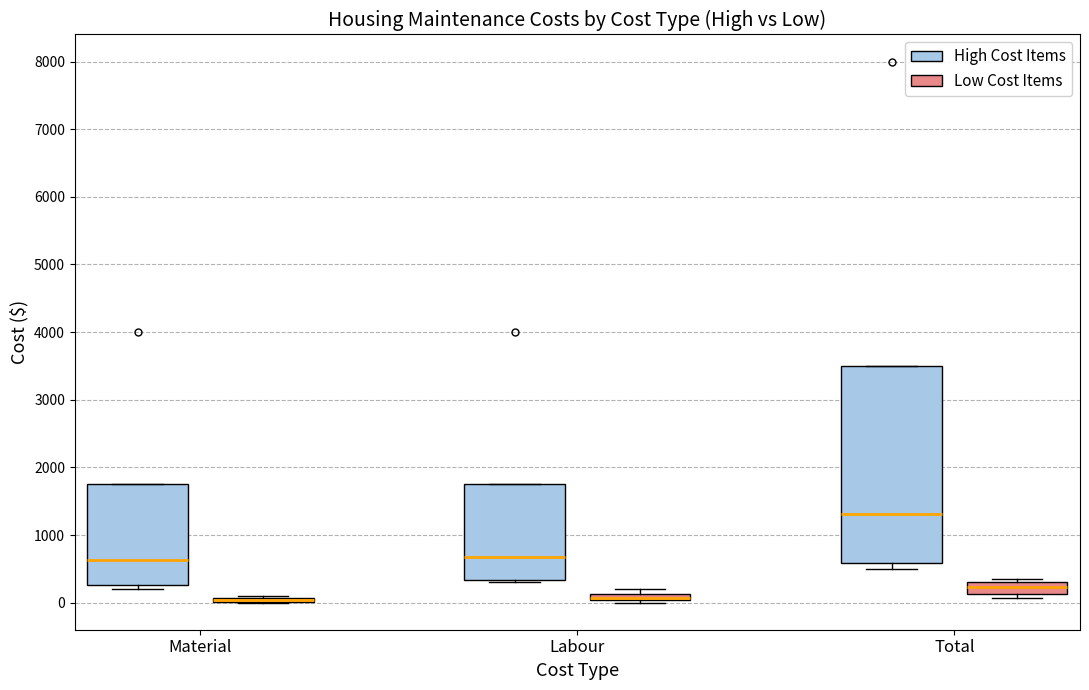

Which box is the tallest, from its lower edge to its upper edge?

Total (High Cost Items)